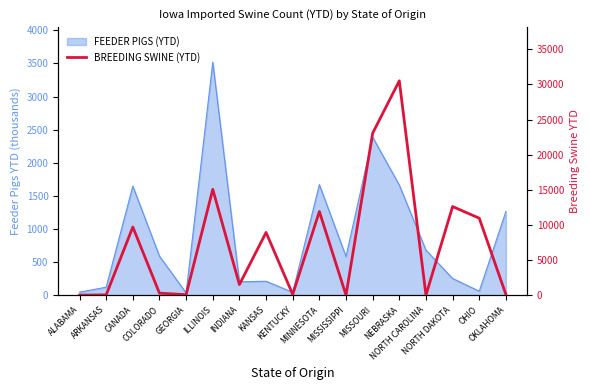

How many interior local valleys (lower than both neighbors) does the data have?

5